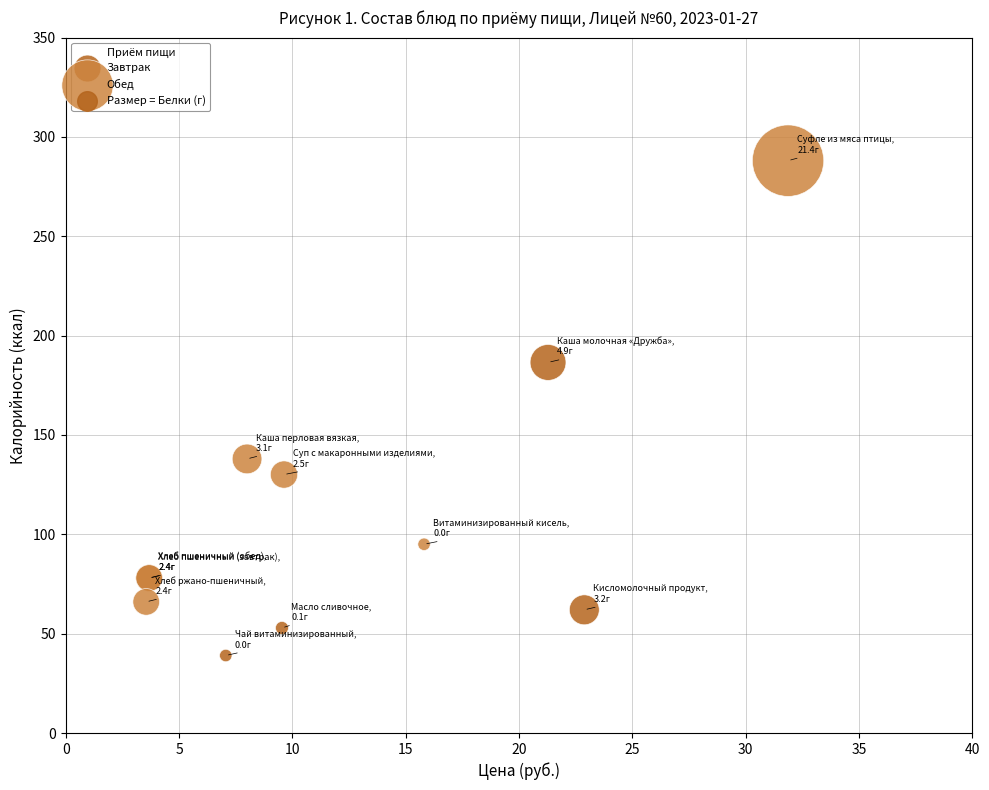

Which series reaches the minimum Y coordinate?

Завтрак